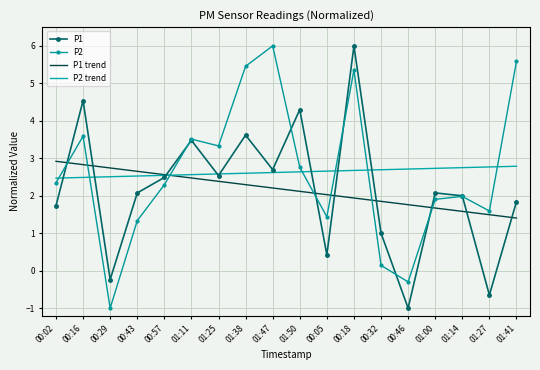

Is it true that P2 trend equals 2.7 at 00:32?

True